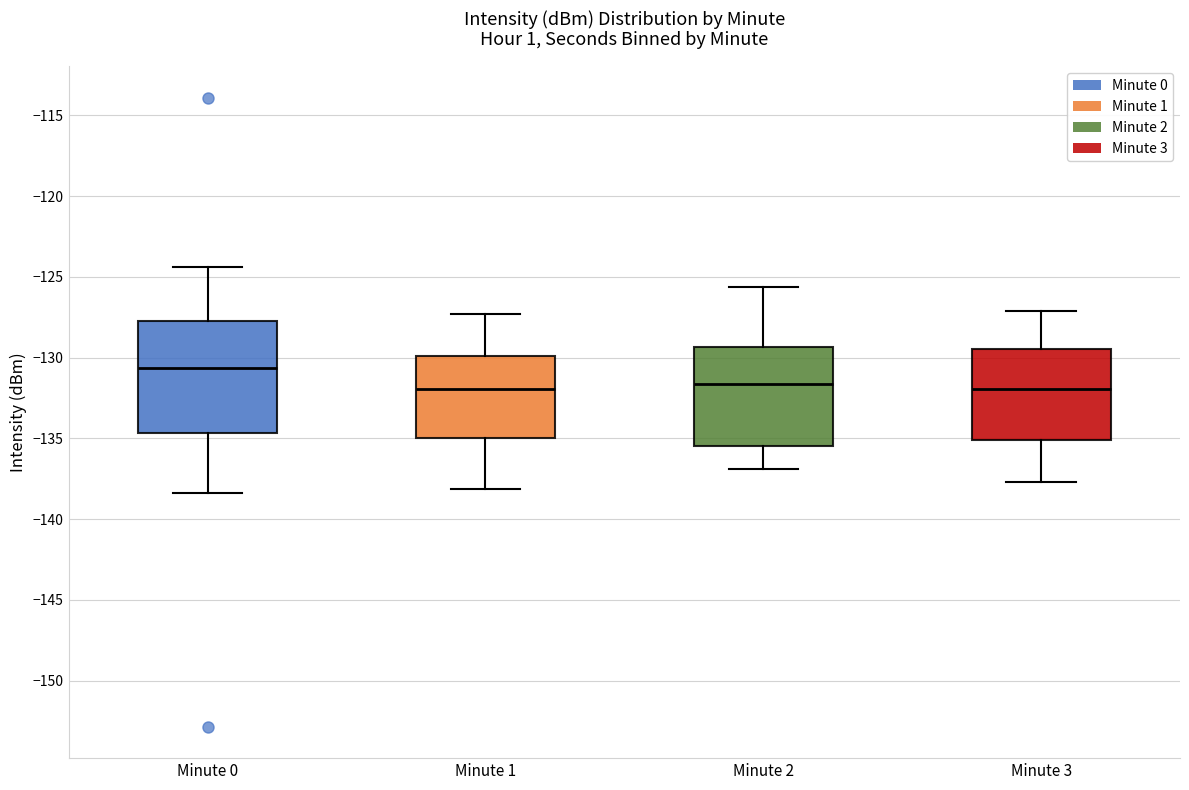

Reading left to right, transcribe this box plot: for each box, give where its median line is, the range the box spans, and where its two whiskers end, as read against the y-axis. The values are not printed on the chart, so give them approximately, as read against the axis.

Minute 0: median -130.5, box -134.5 to -128.0, whiskers -138.5 to -124.5
Minute 1: median -132.0, box -135.0 to -130.0, whiskers -138.0 to -127.5
Minute 2: median -131.5, box -135.5 to -129.5, whiskers -137.0 to -125.5
Minute 3: median -132.0, box -135.0 to -129.5, whiskers -137.5 to -127.0